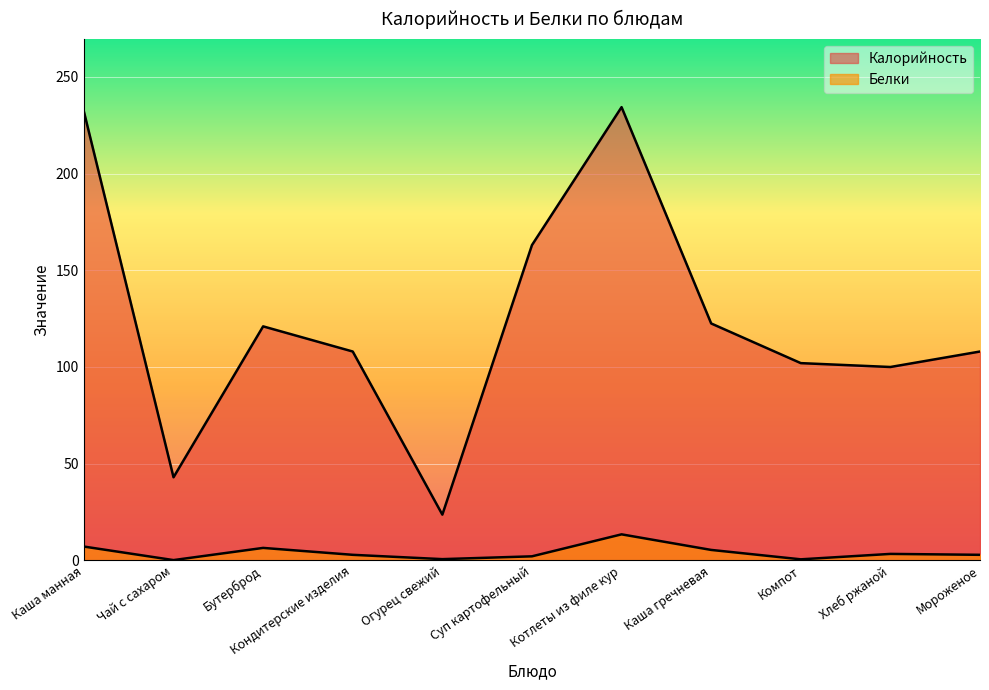

What is the difference between the highest and lowest values at Суп картофельный?

160.8